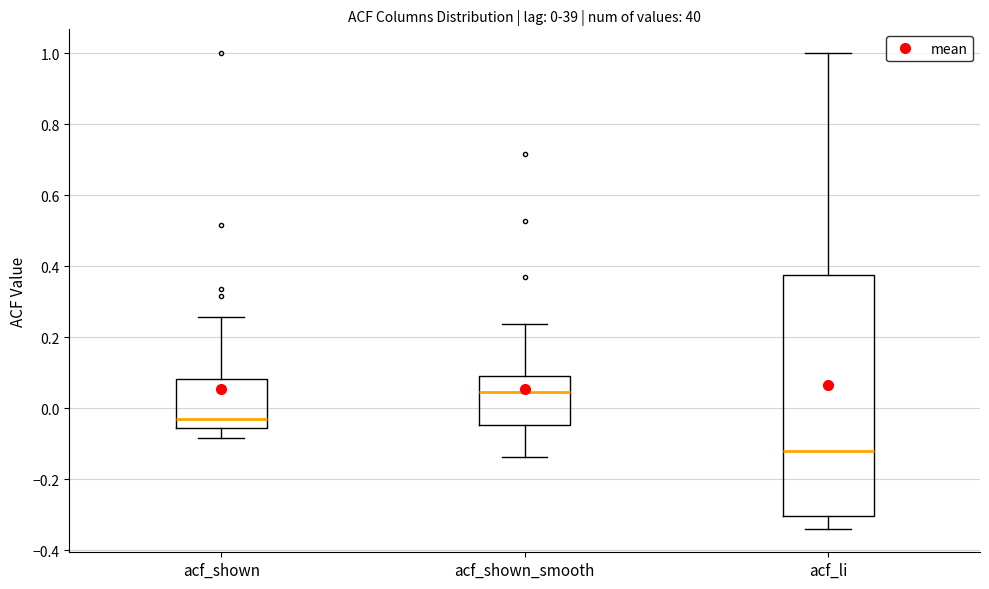

Which box's median line is the lowest?

acf_li